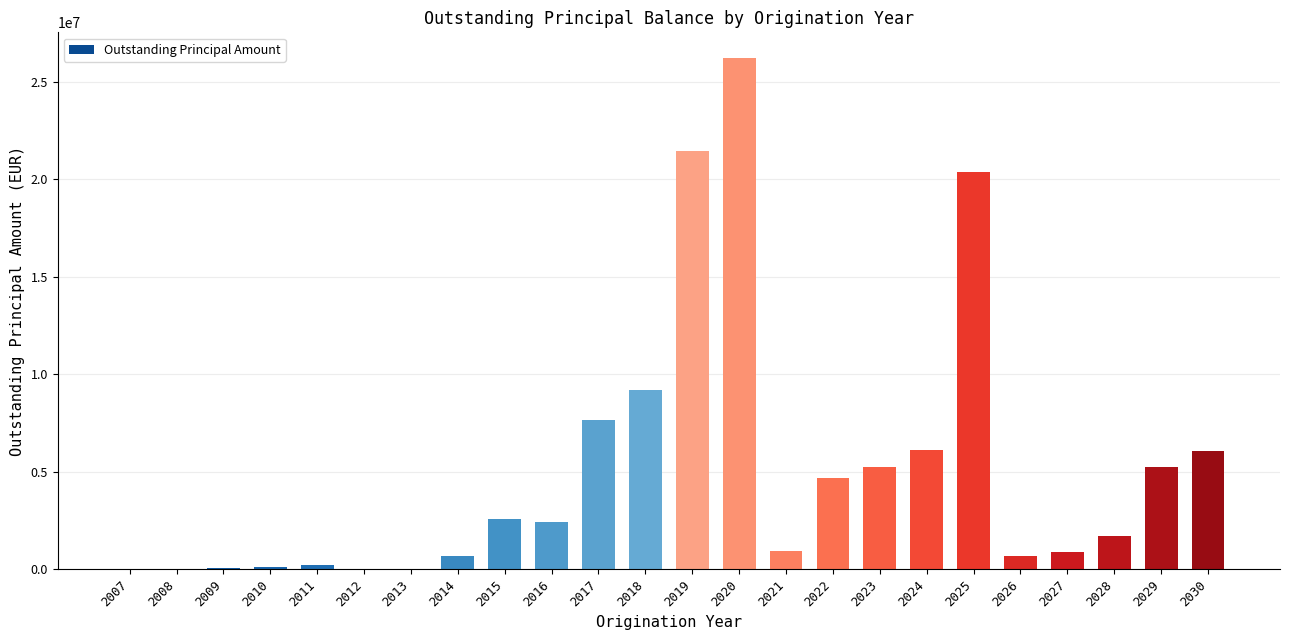

What is the greatest value displayed?

26213935.5